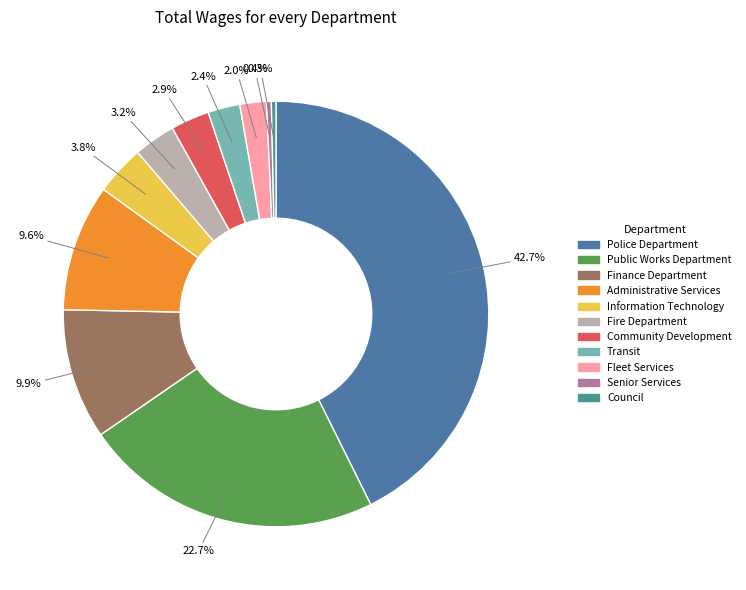

Does Community Development represent more than half of the total?

No